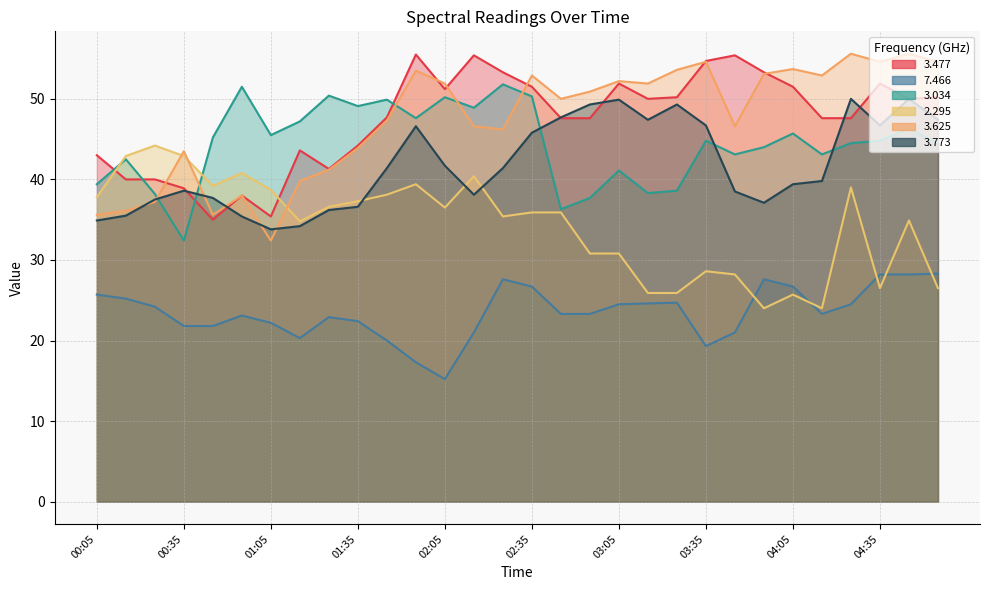

What is the maximum value for 3.034?

51.8